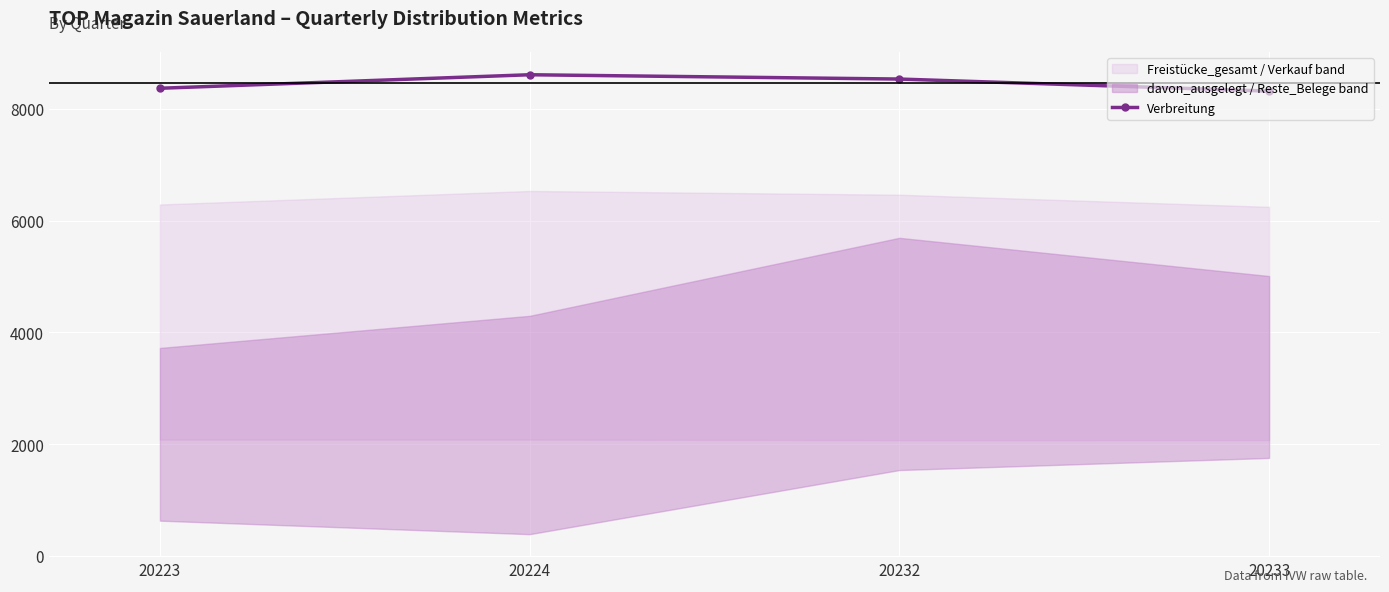

How many data points are above 8536?

1